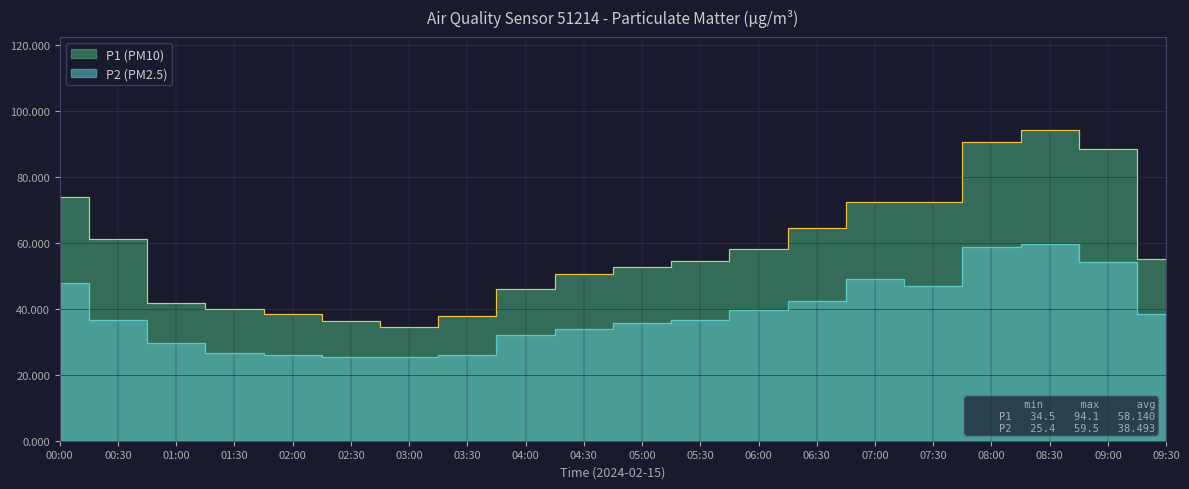

At how many categories does at least one series exceed 82?

3